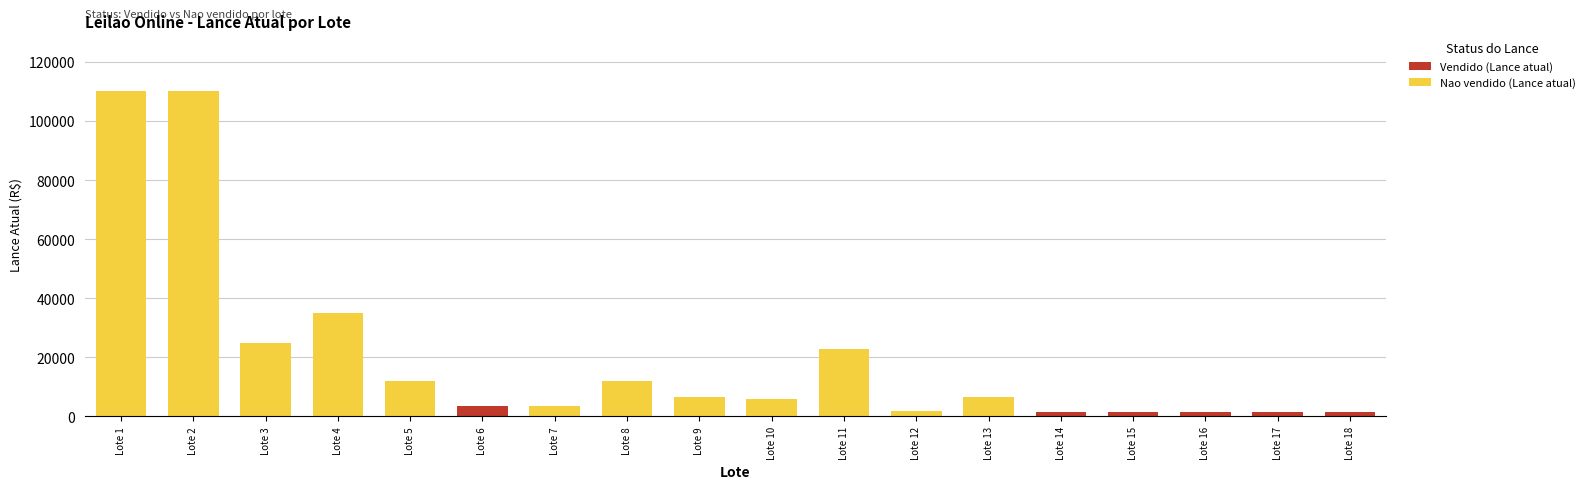

Which series has the widest spread of values?

Nao vendido (Lance atual)